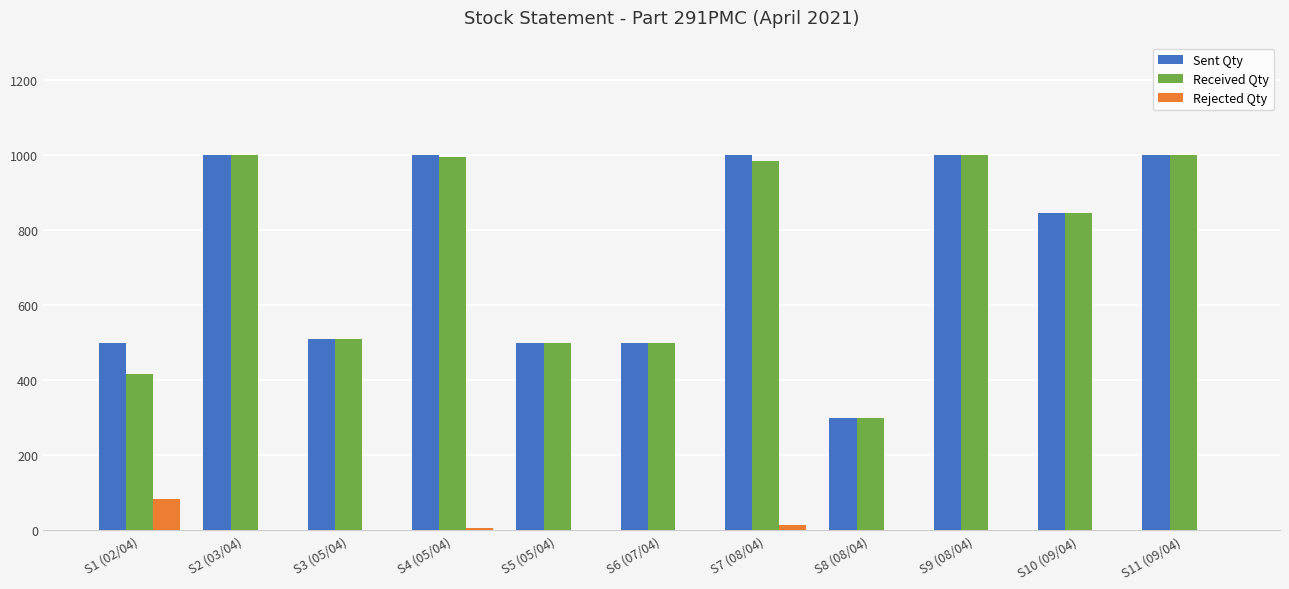

Are the bars horizontal?

No